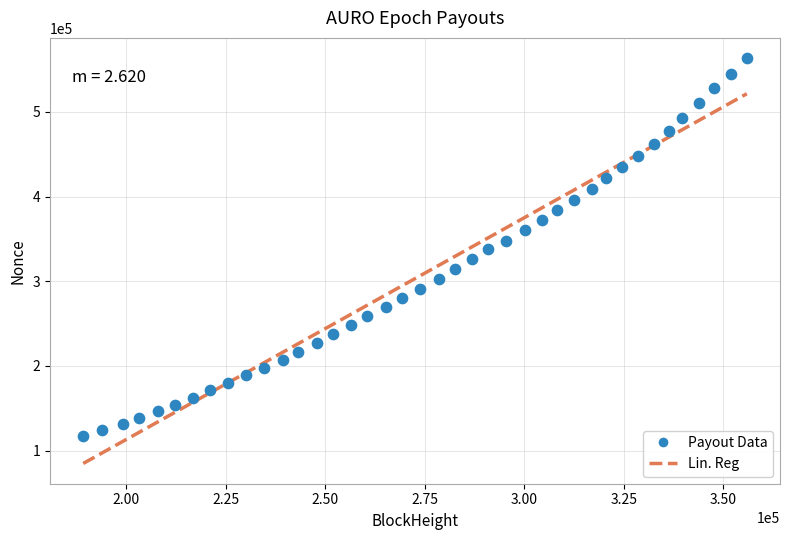

What is the range of Y values (max minus min)?

446335